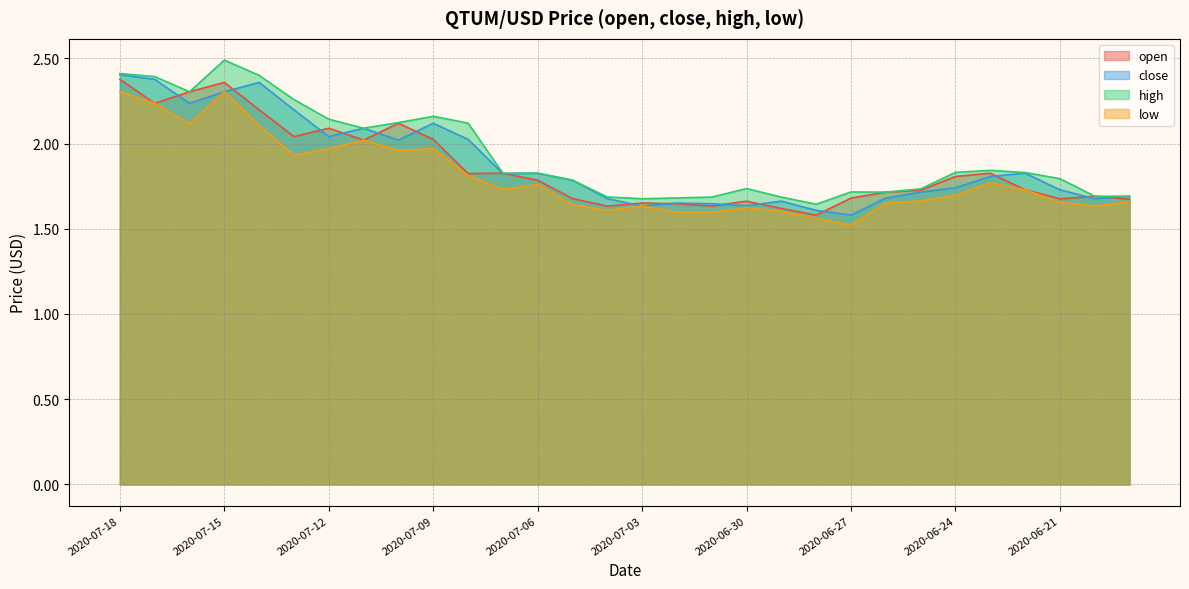

True or false: close has more than 2 interior local peaks.

True